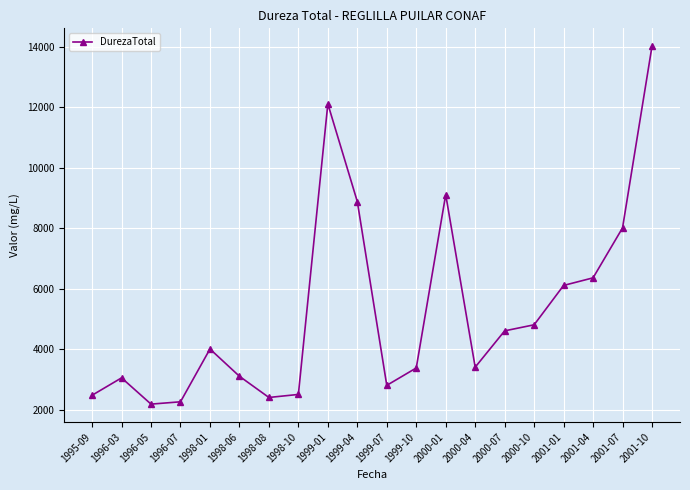

True or false: the data shows 2502 at 1998-10.

True